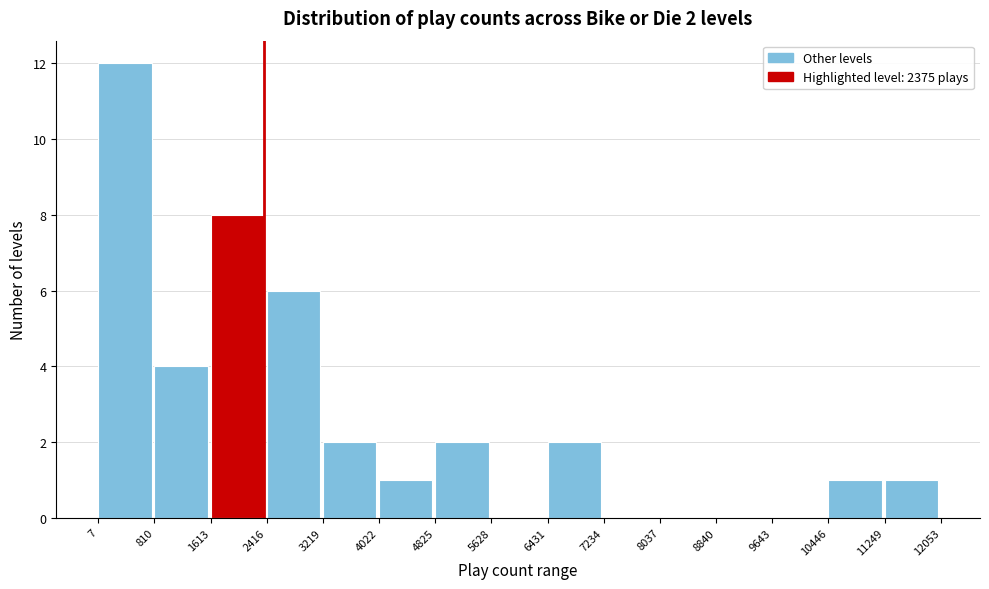

Which range on the x-axis has the tallest bar?

7 to 810